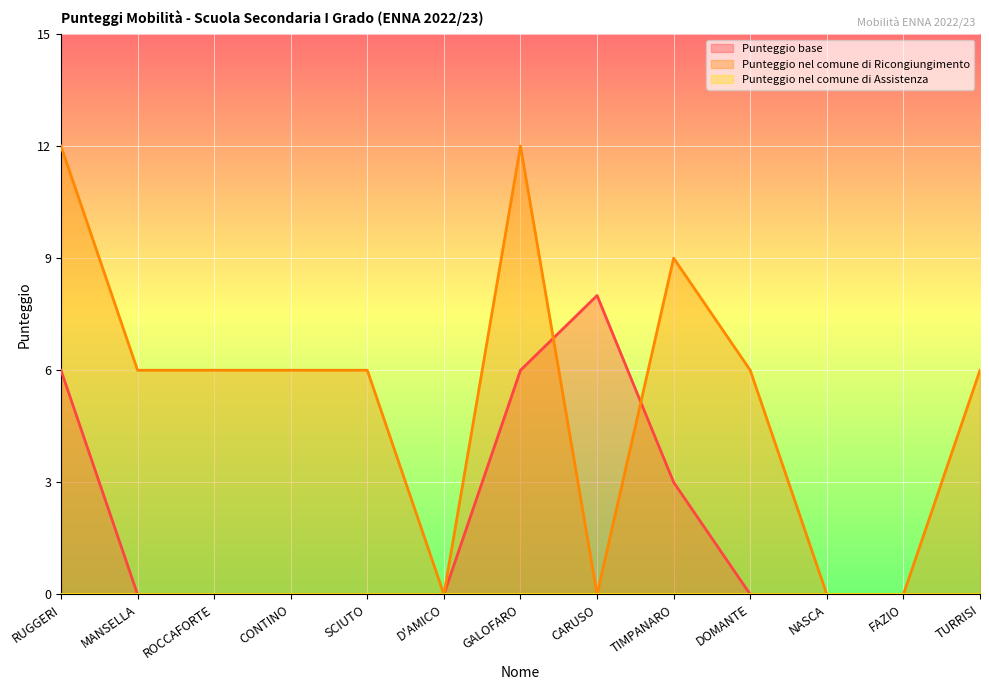

What is the maximum value for Punteggio nel comune di Ricongiungimento?

12